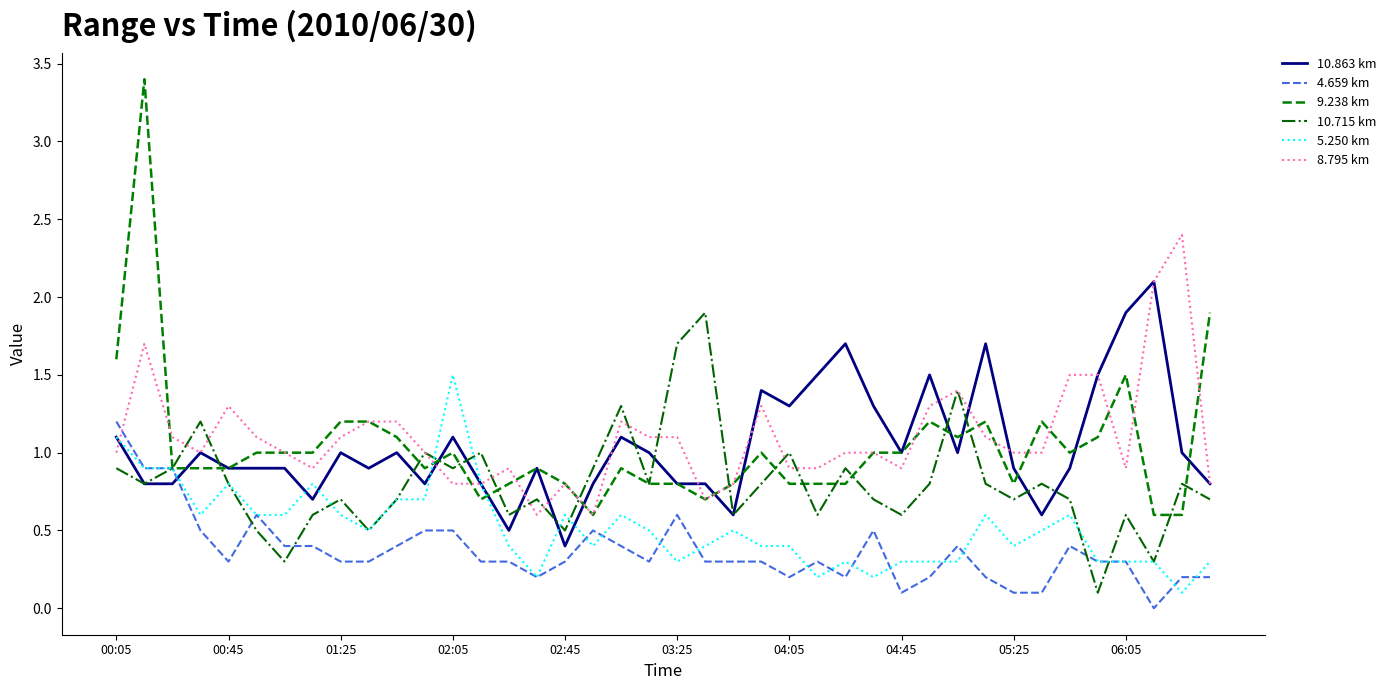

How many times do 4.659 km and 10.863 km cross each other?

1